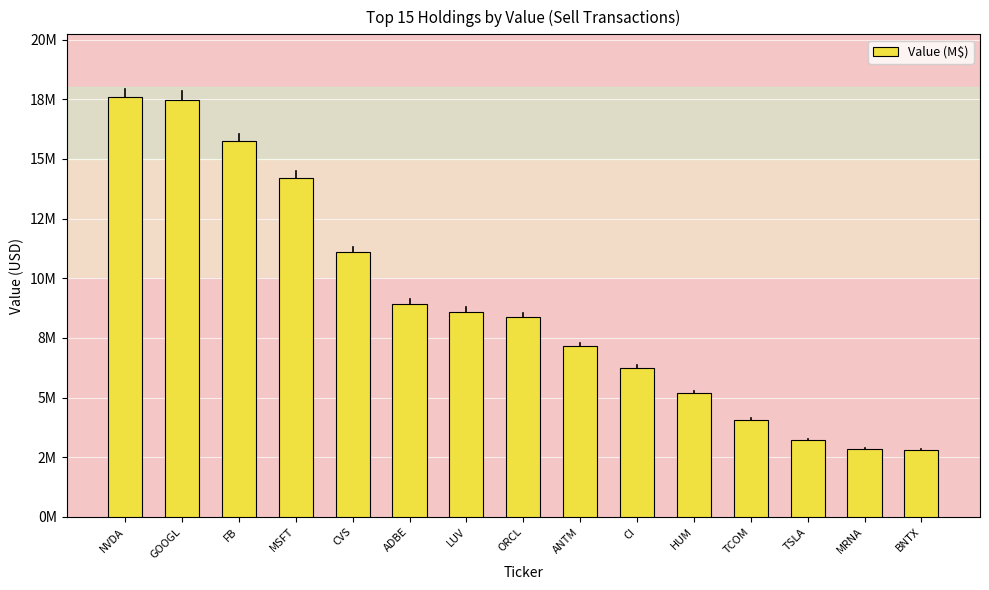

List the labels in order of value, smallest first.

BNTX, MRNA, TSLA, TCOM, HUM, CI, ANTM, ORCL, LUV, ADBE, CVS, MSFT, FB, GOOGL, NVDA